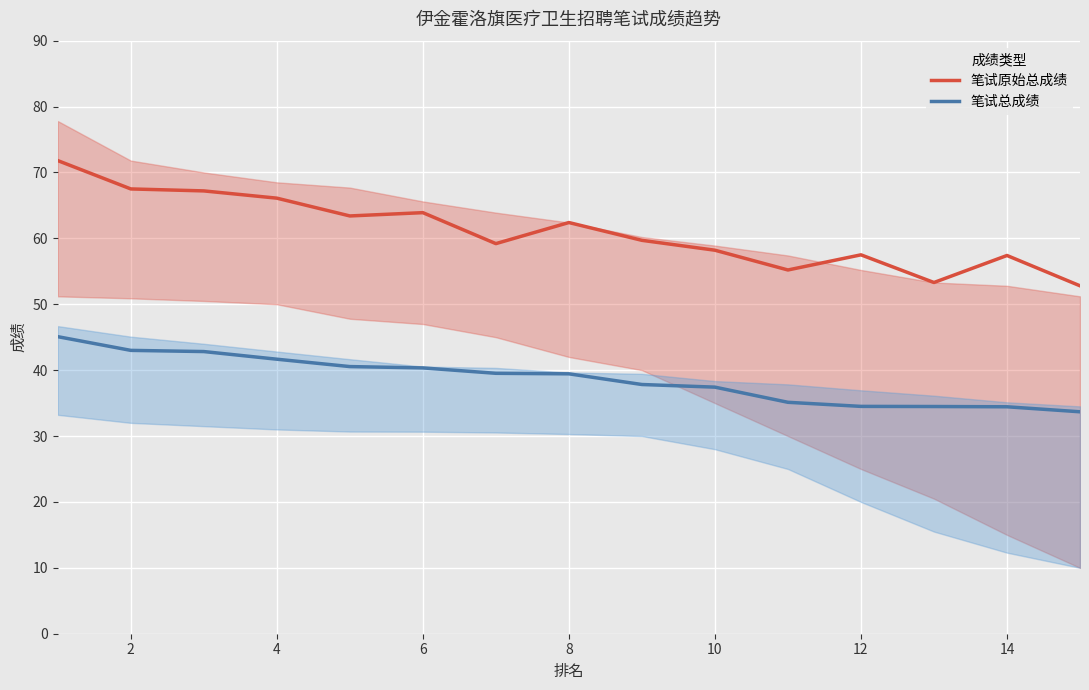

What is the smallest value displayed?

33.7